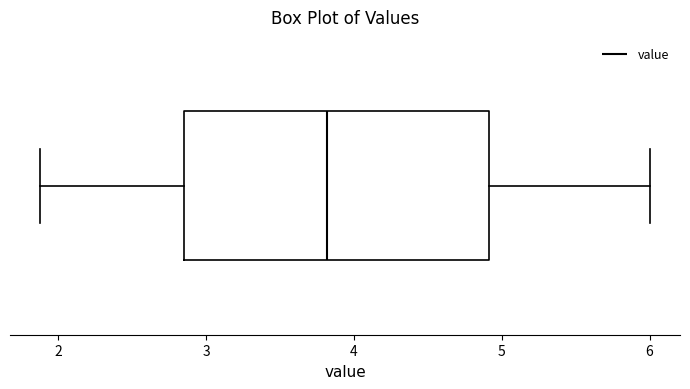

Read this box plot against the x-axis: the position of the median line, the range covered by the box, and the ends of both whiskers. The values are not printed on the chart, so give them approximately, as read against the axis.

median 3.8, box 2.9 to 4.9, whiskers 1.9 to 6.0